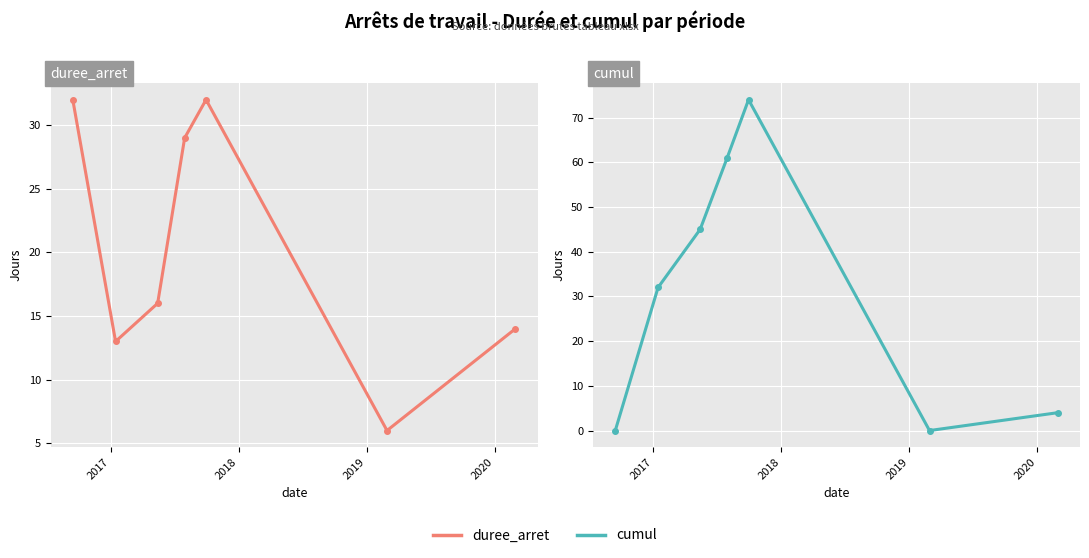

What is the sum of all duree_arret values?

142